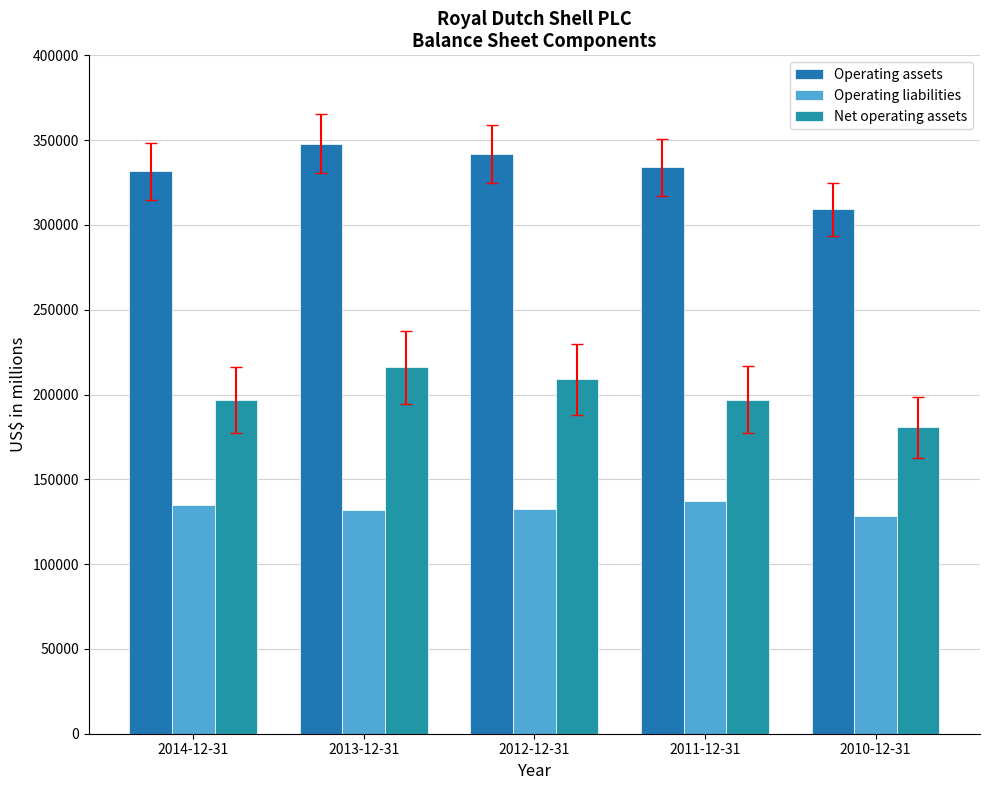

True or false: Operating assets has a value of 220463 at 2014-12-31.

False